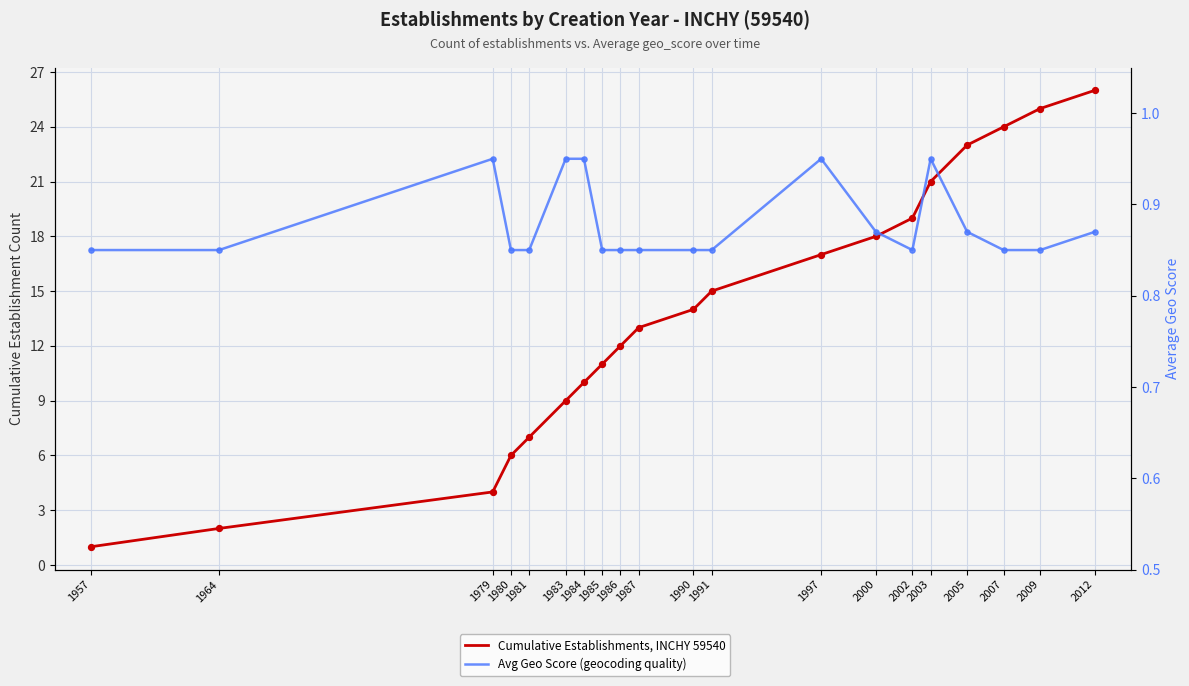

Which series has the widest spread of Y values?

Cumulative Establishments, INCHY 59540